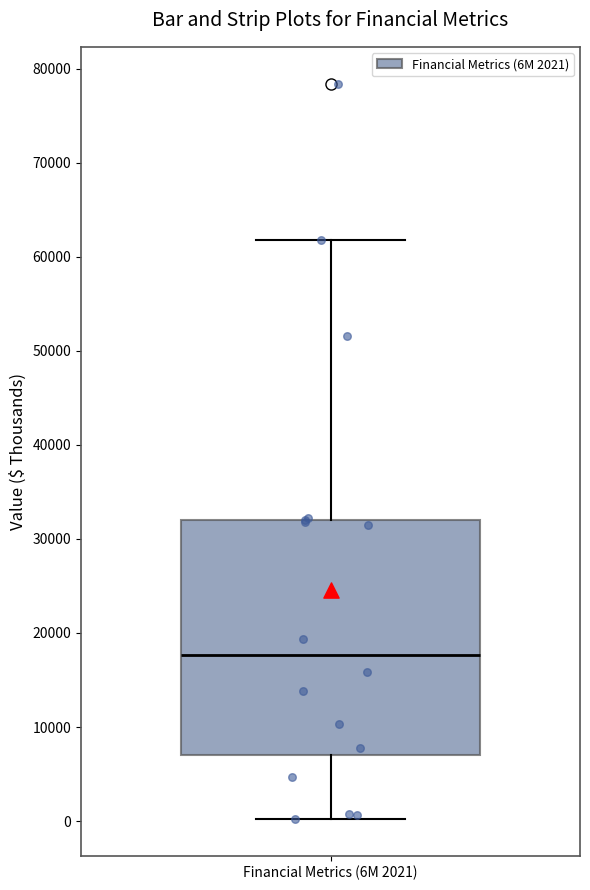

Where does the upper whisker of the box for Financial Metrics (6M 2021) end on the y-axis? The values are not printed on the chart, so give them approximately, as read against the axis.

62000